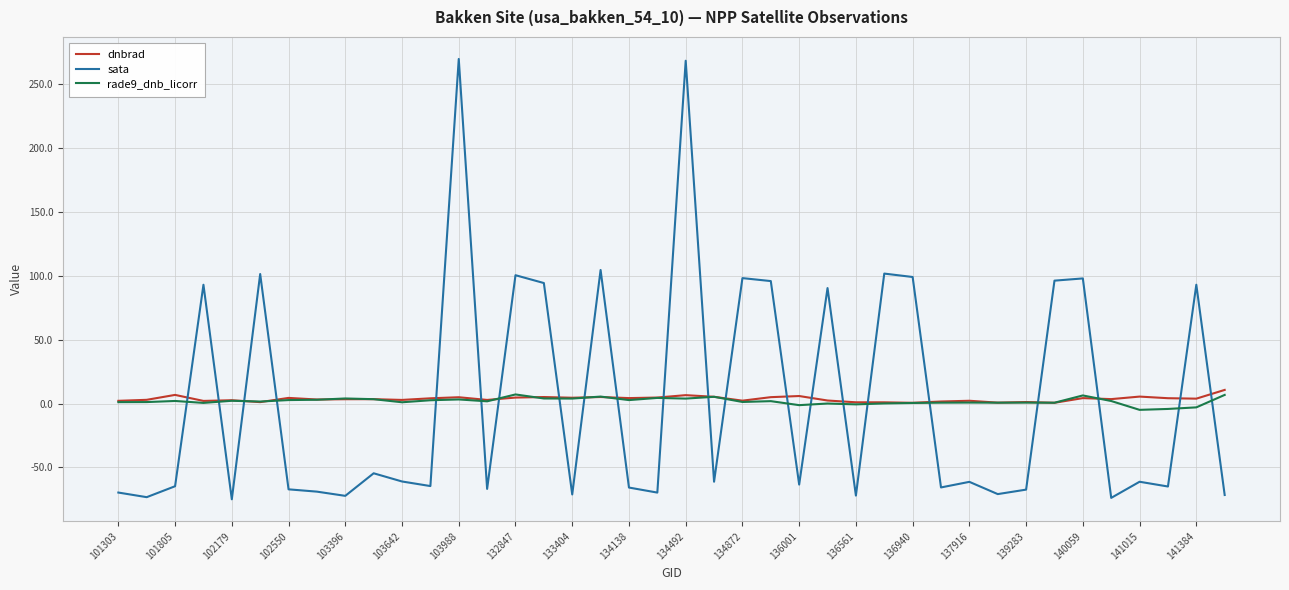

After their last crossing, which series has the higher values: dnbrad or rade9_dnb_licorr?

dnbrad